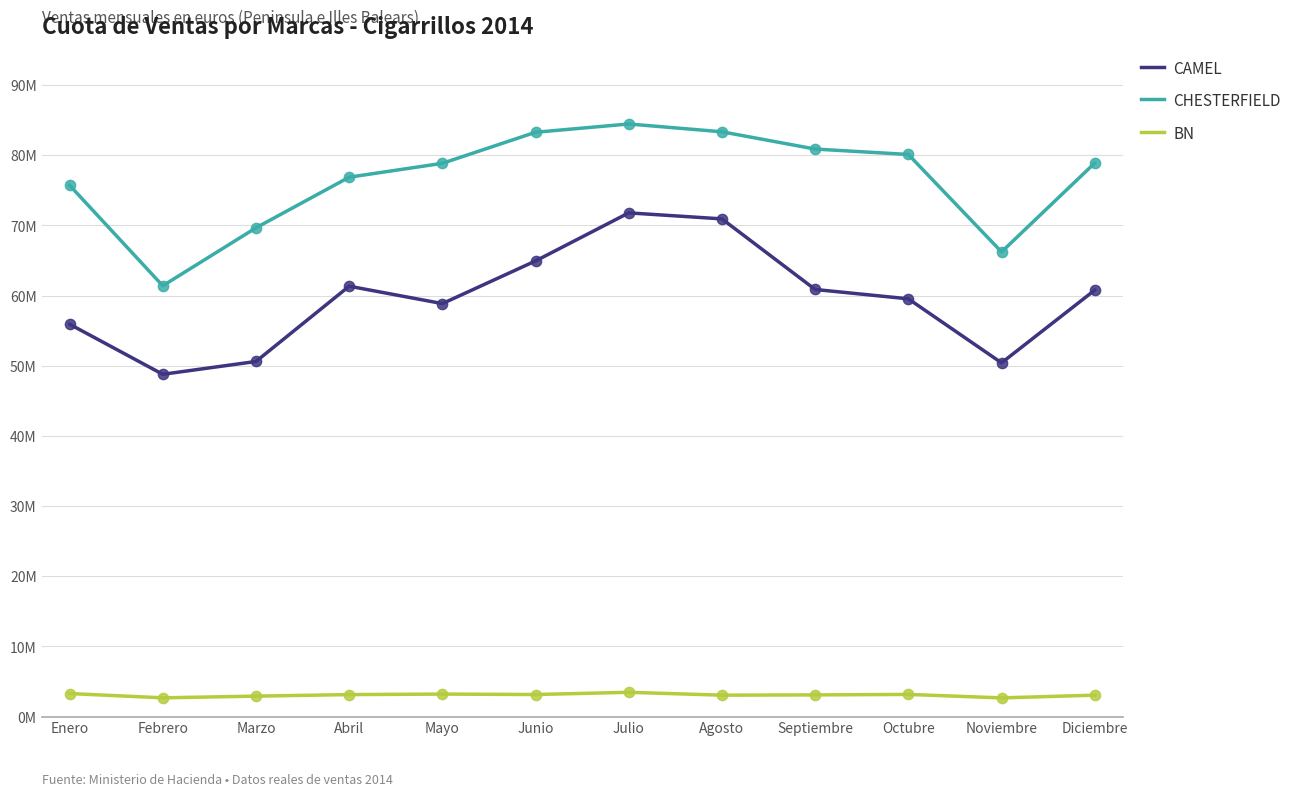

Is the value of CHESTERFIELD at Mayo greater than the value of BN at Abril?

Yes